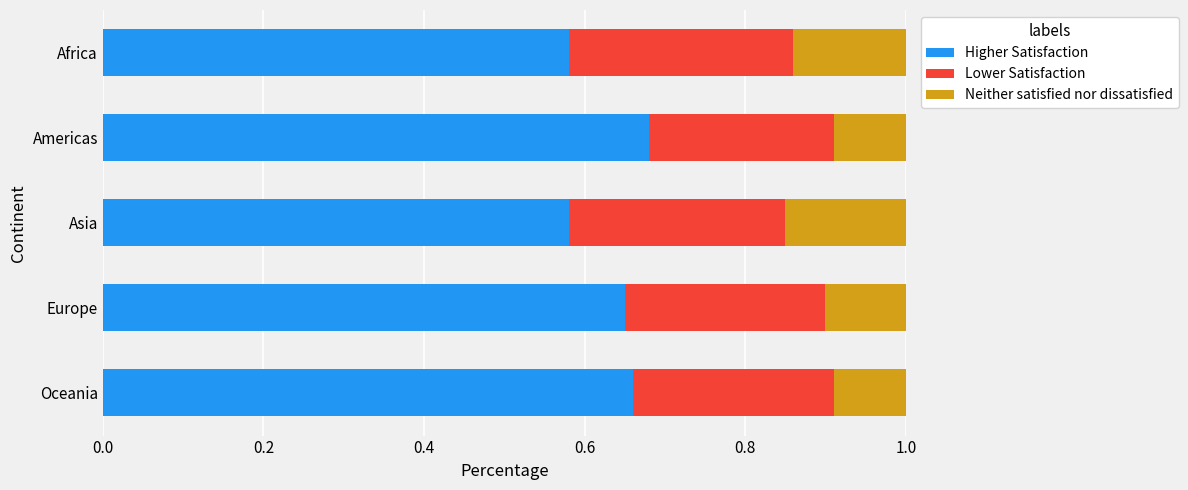

What is the total value across all series at Oceania?

1.0